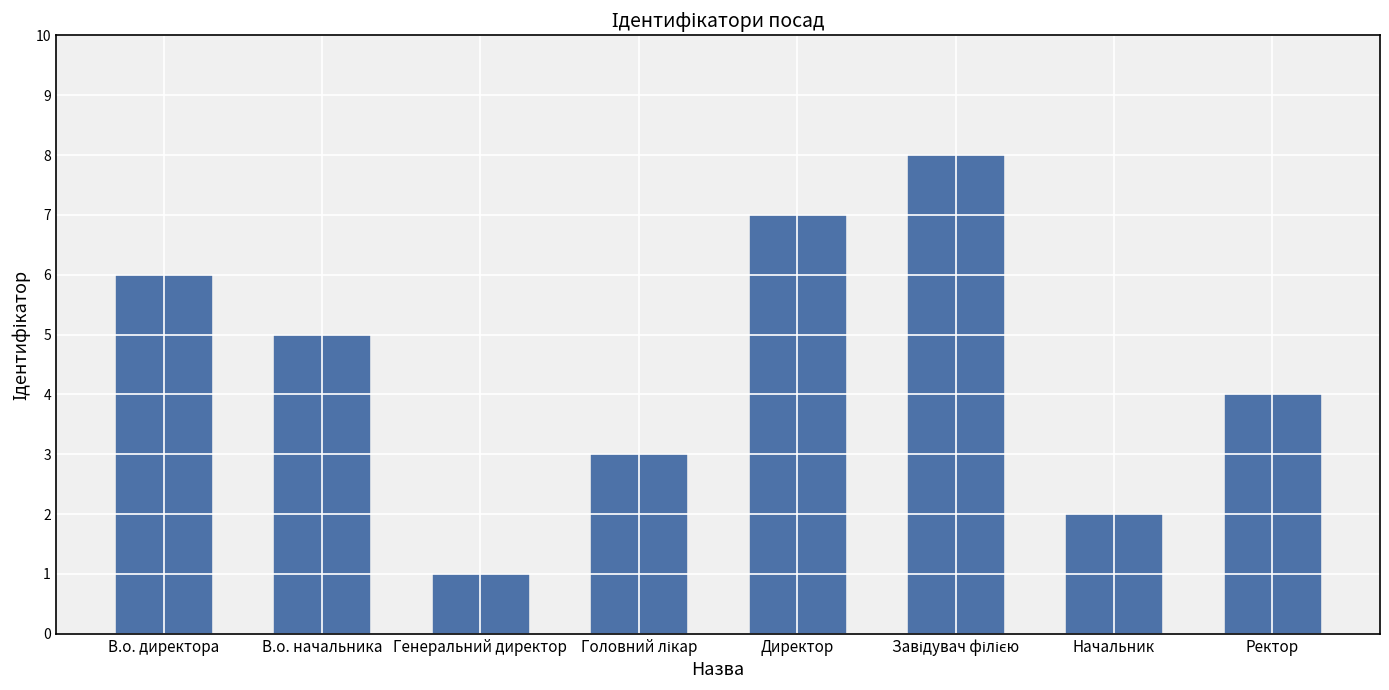

What is the difference between the maximum and minimum values?

7